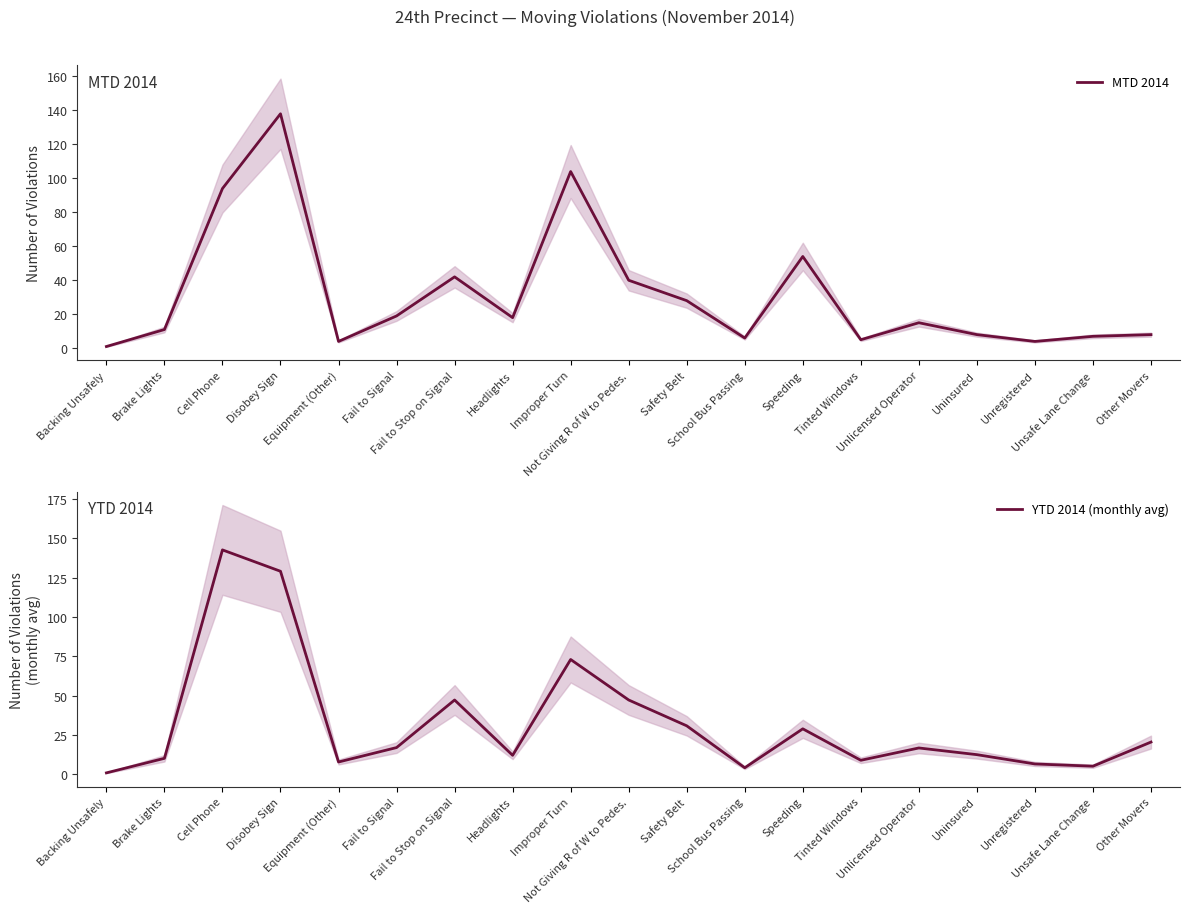

At how many categories does at least one series exceed 50?

4